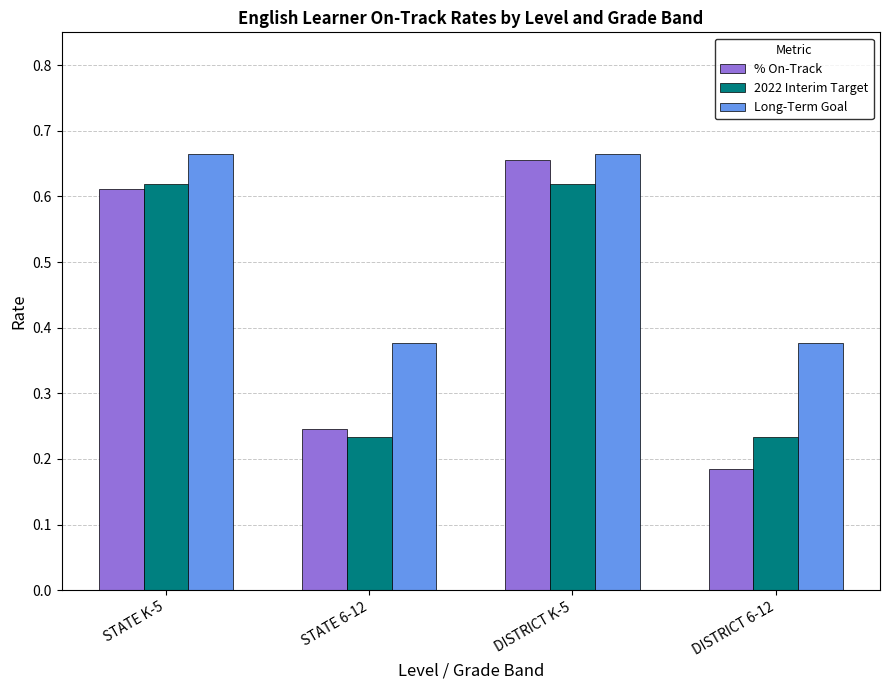

At which category does the chart reach its minimum across all series?

DISTRICT 6-12